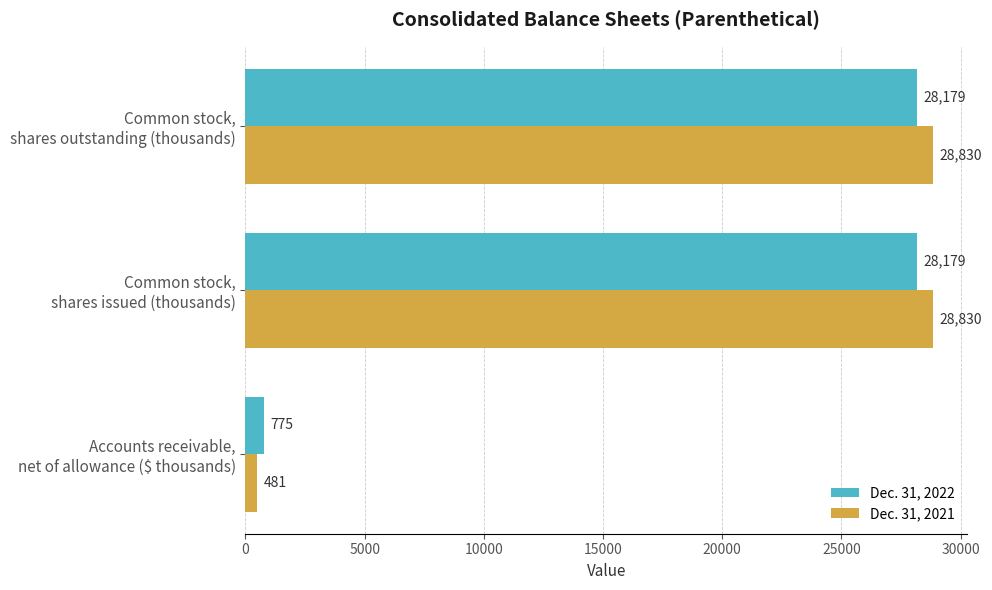

List the series in order of their peak value, lowest first.

Dec. 31, 2022, Dec. 31, 2021